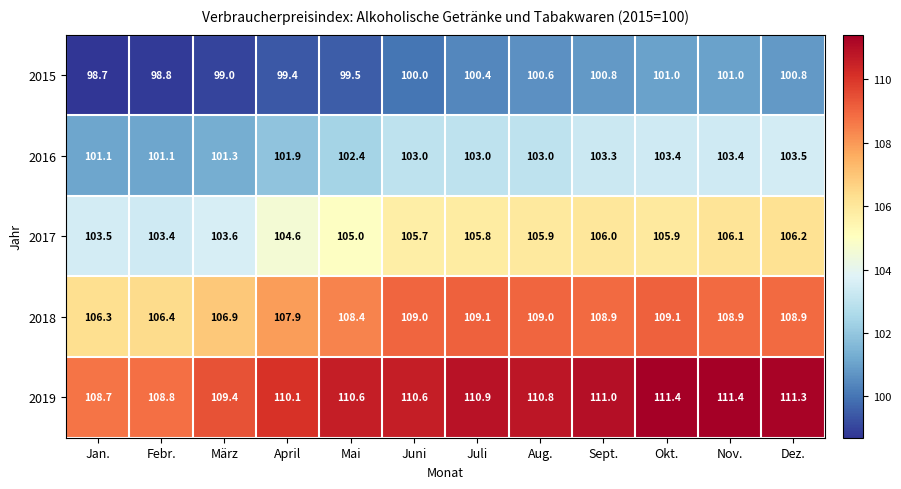

The 2015 series shows 38.6 at Febr.. True or false?

False